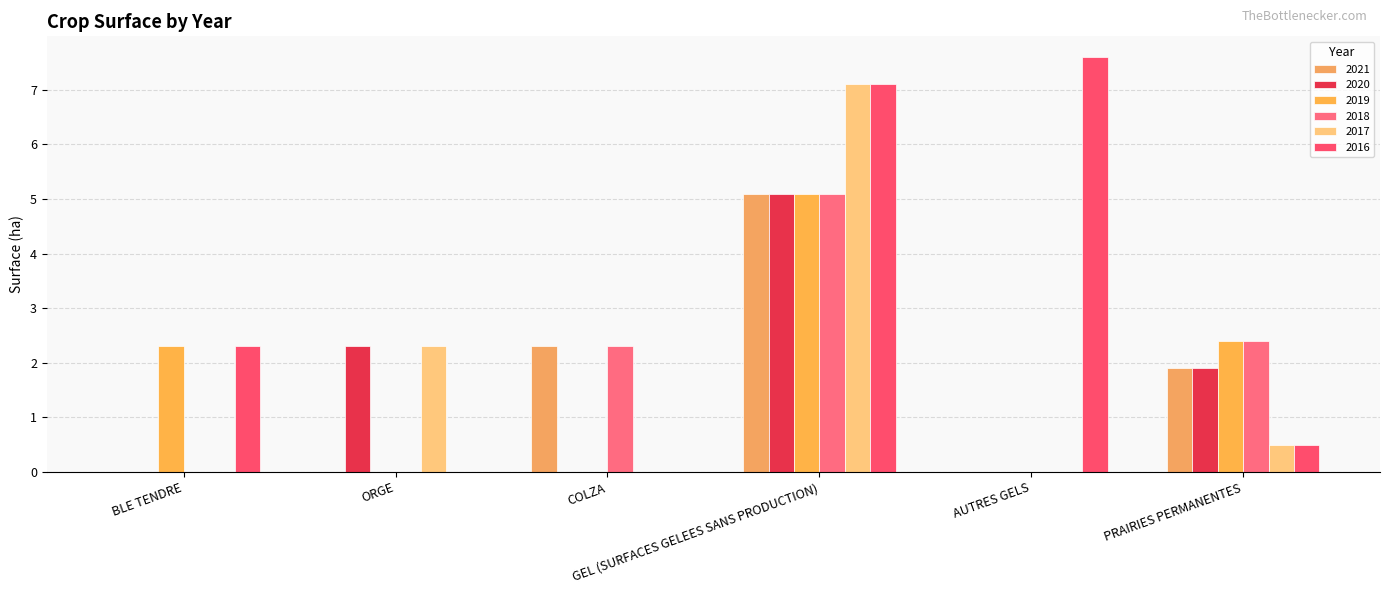

What is the greatest value displayed?

7.6